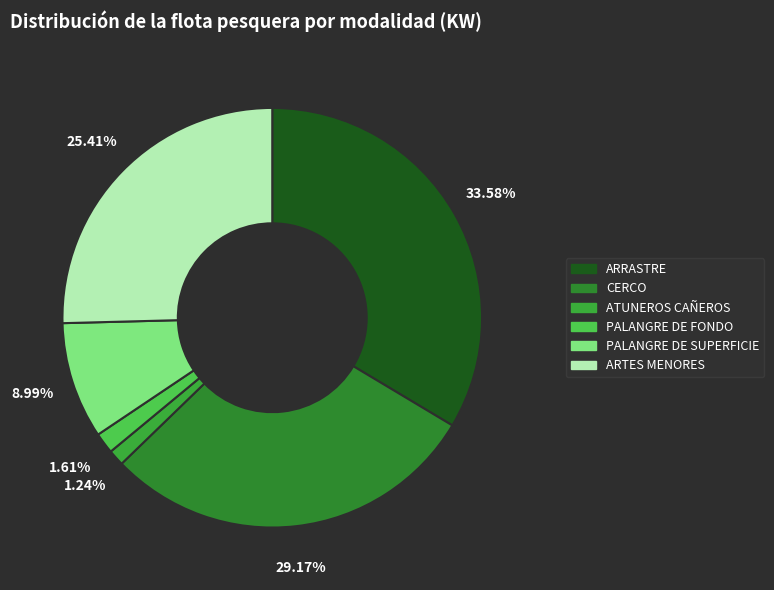

The CERCO slice represents 29% of the pie. True or false?

True